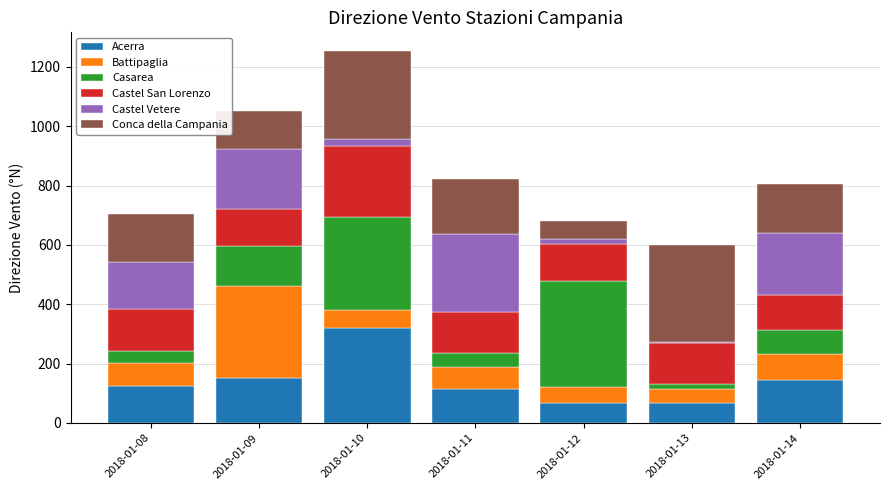

Is it true that Acerra equals 110 at 2018-01-13?

False